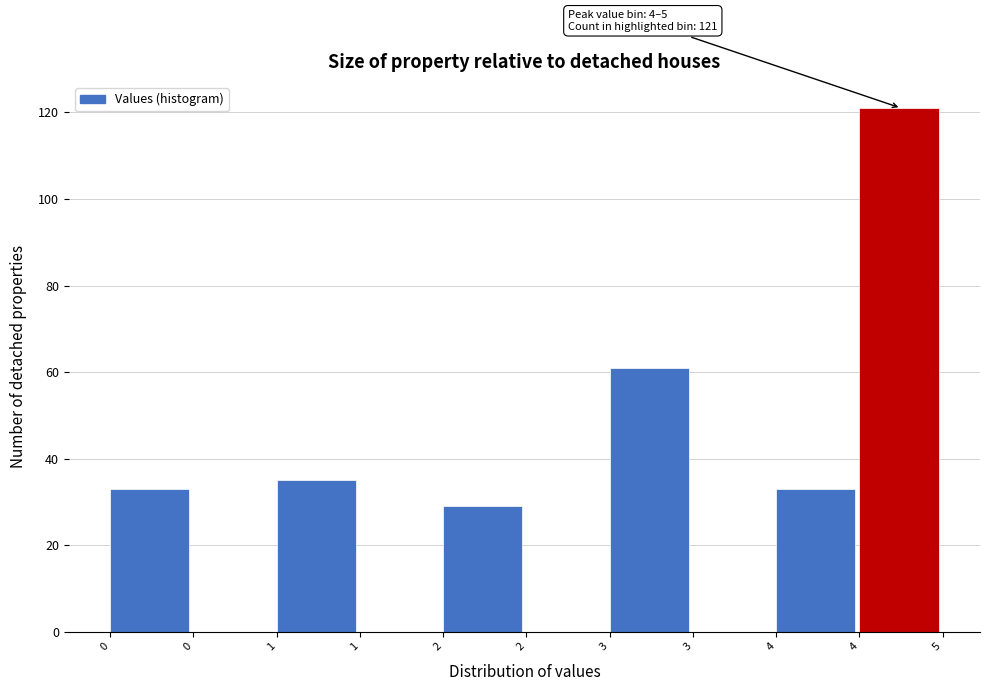

How many distinct data groups are displayed?

1